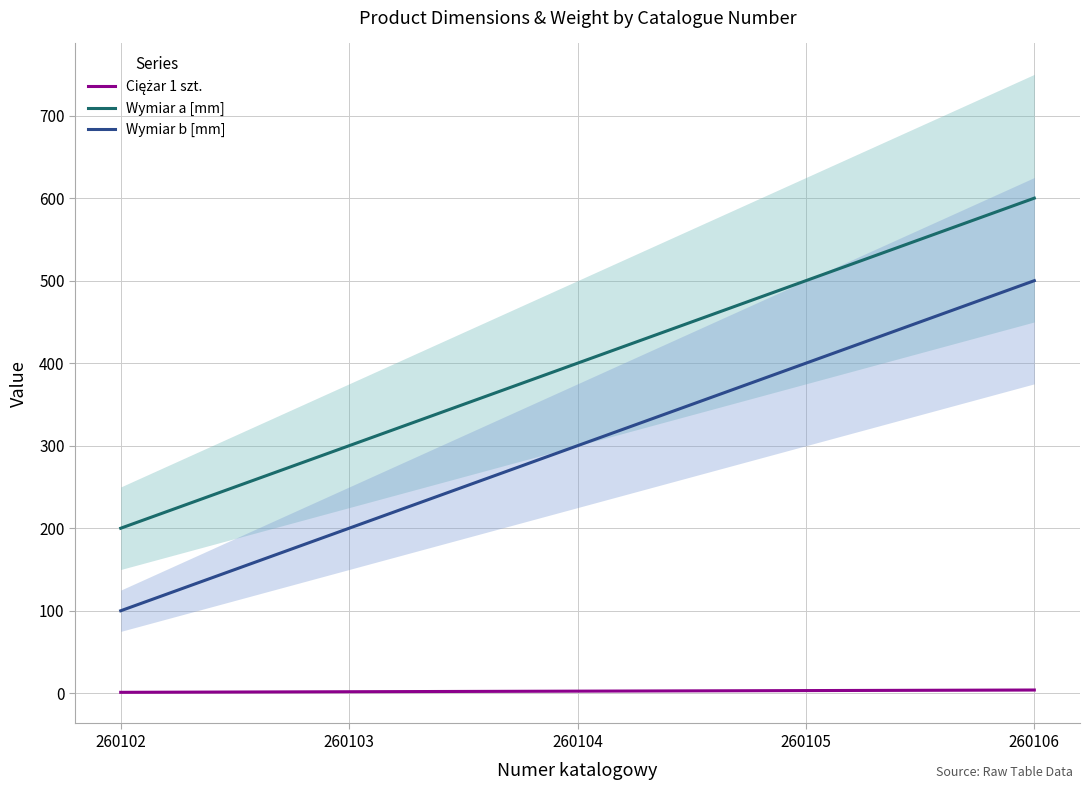

True or false: Ciężar 1 szt. has more than 2 points higher than both neighbors.

False